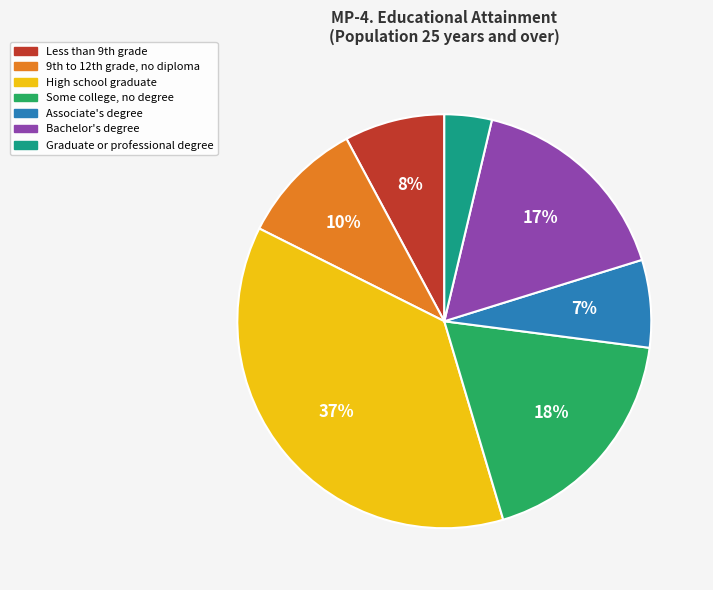

To the nearest percent, what percentage of the pie is Associate's degree?

7%